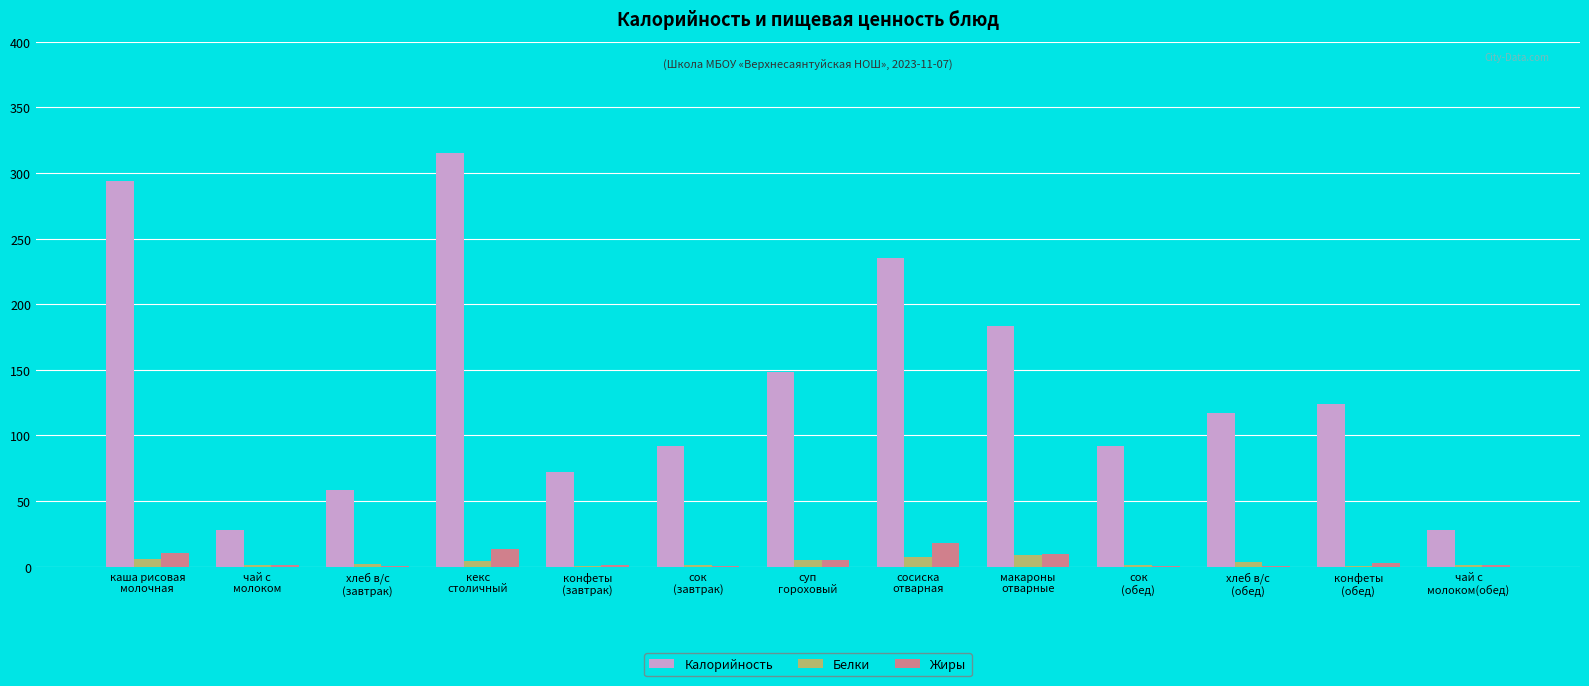

Are the bars grouped side by side (vs. stacked)?

Yes